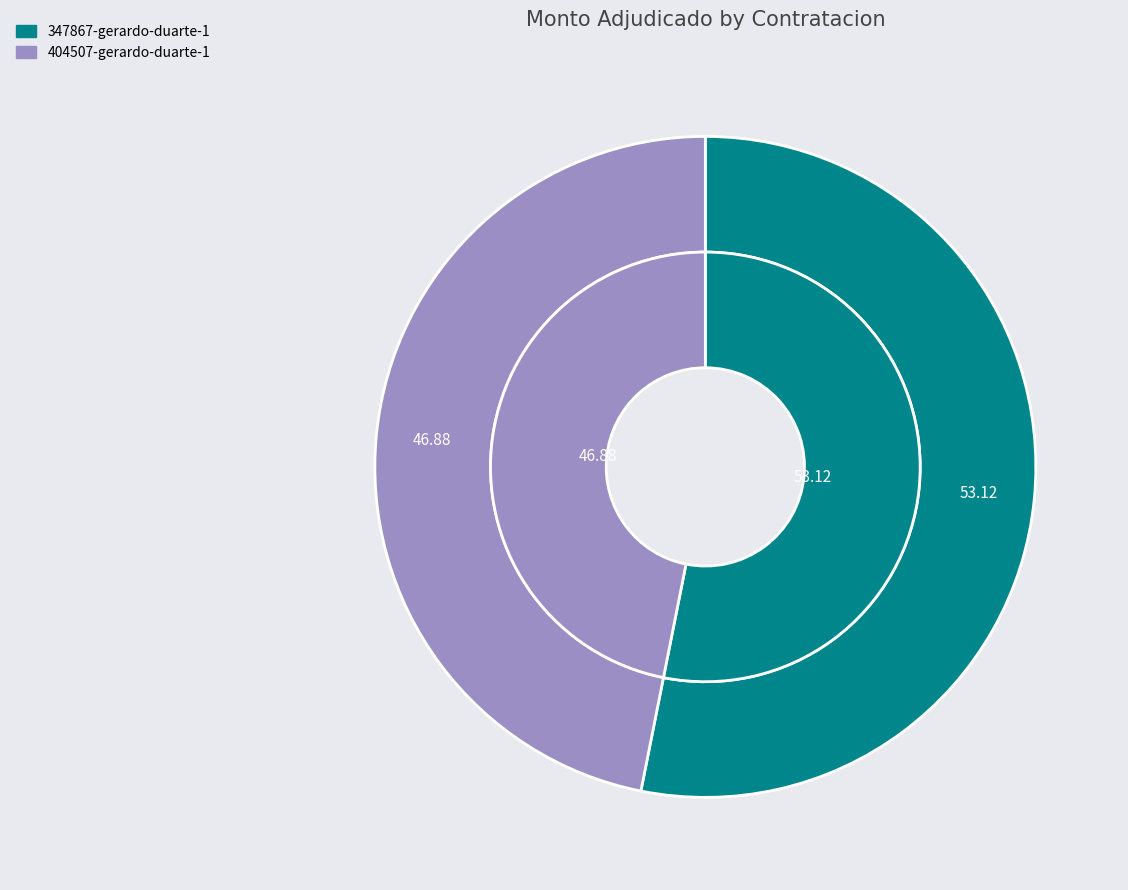

How many segments does this pie chart have?

2